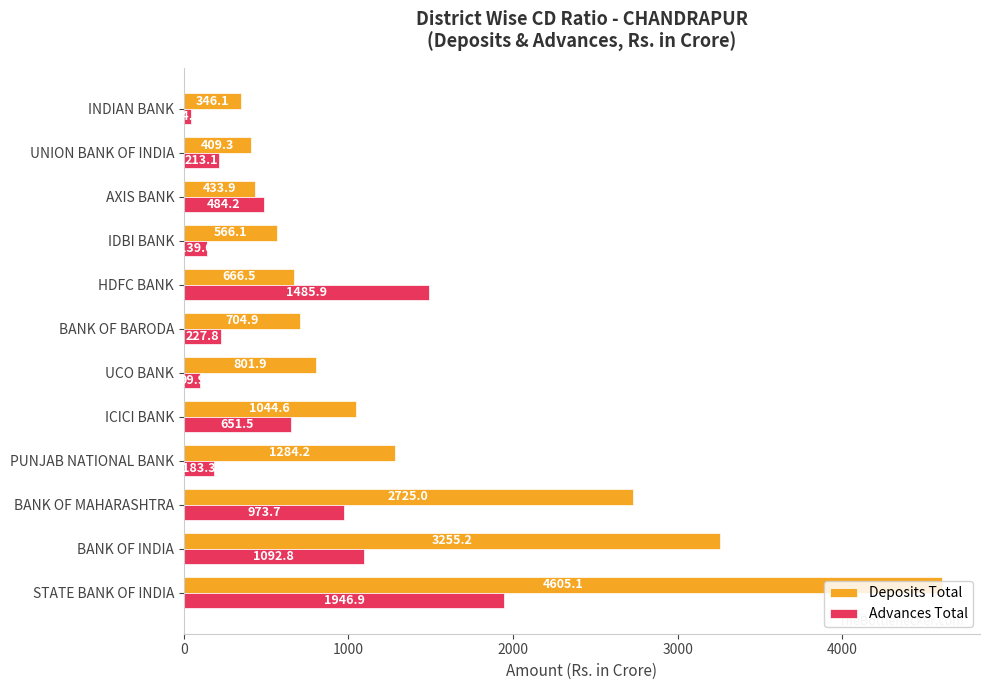

Is it true that Advances Total equals 1092.8 at BANK OF INDIA?

True